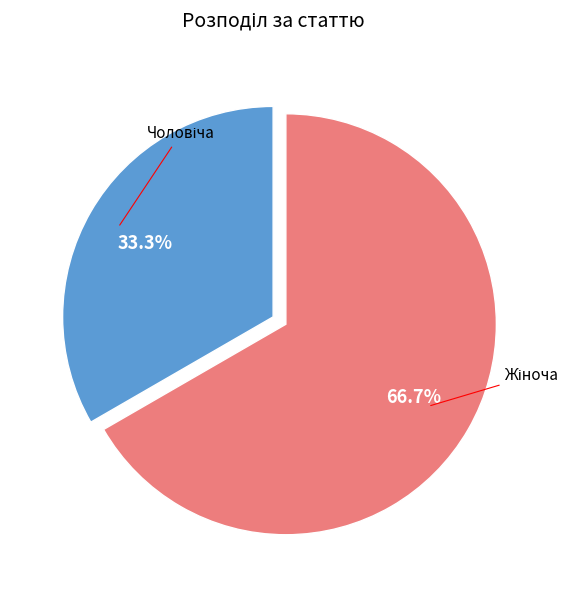

Is there a majority slice in this chart?

Yes